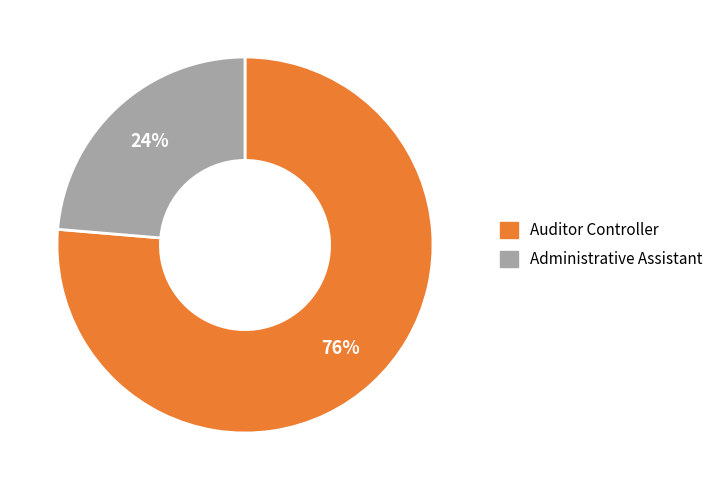

Is it true that Administrative Assistant is 24% of the pie?

True